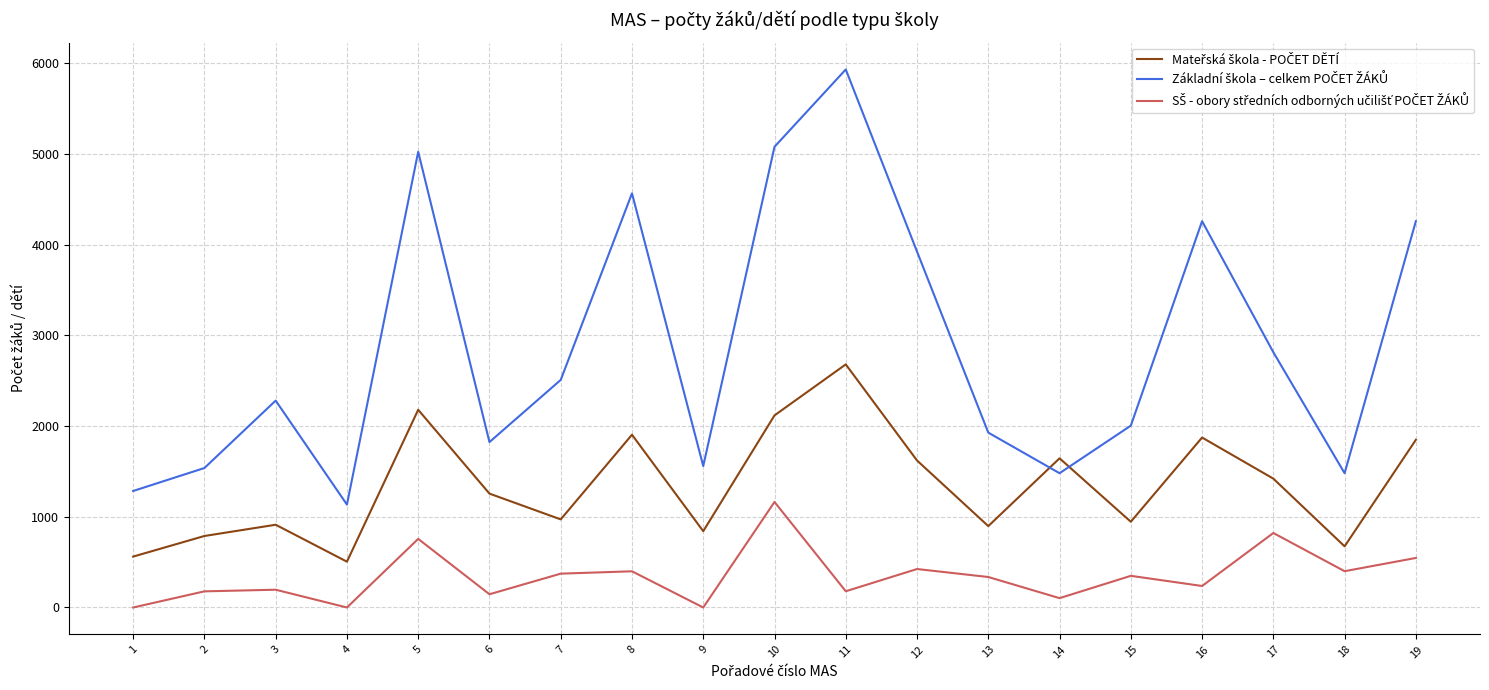

At how many categories does at least one series exceed 4794?

3